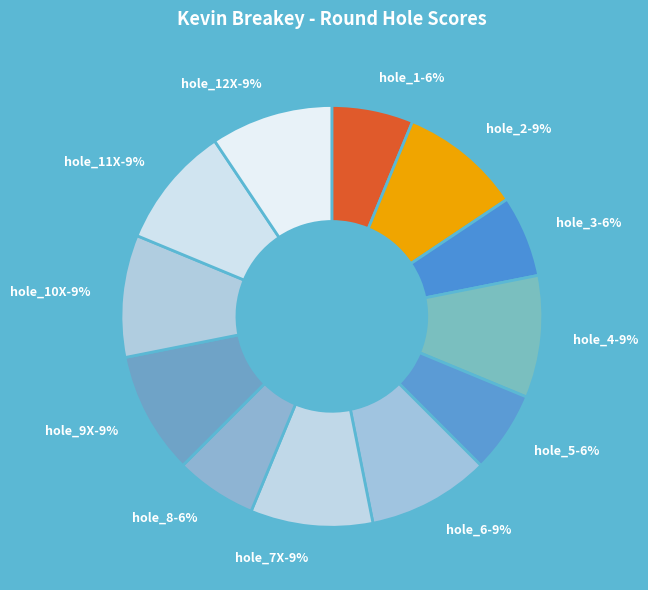

Is it true that hole_11X is 9% of the pie?

True